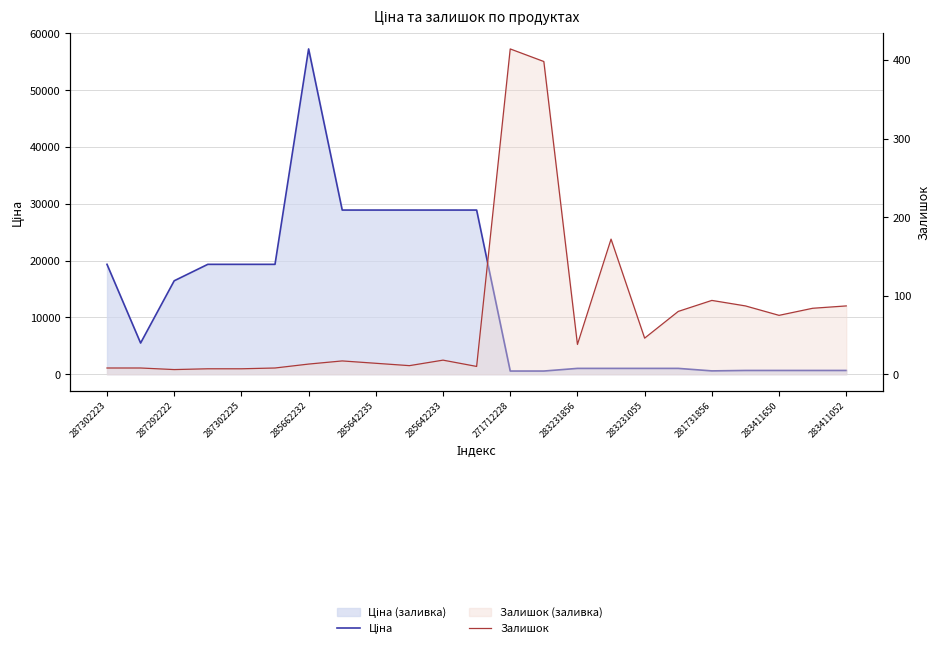

Is the value of Ціна at 283231856 greater than the value of Залишок at 22?

Yes